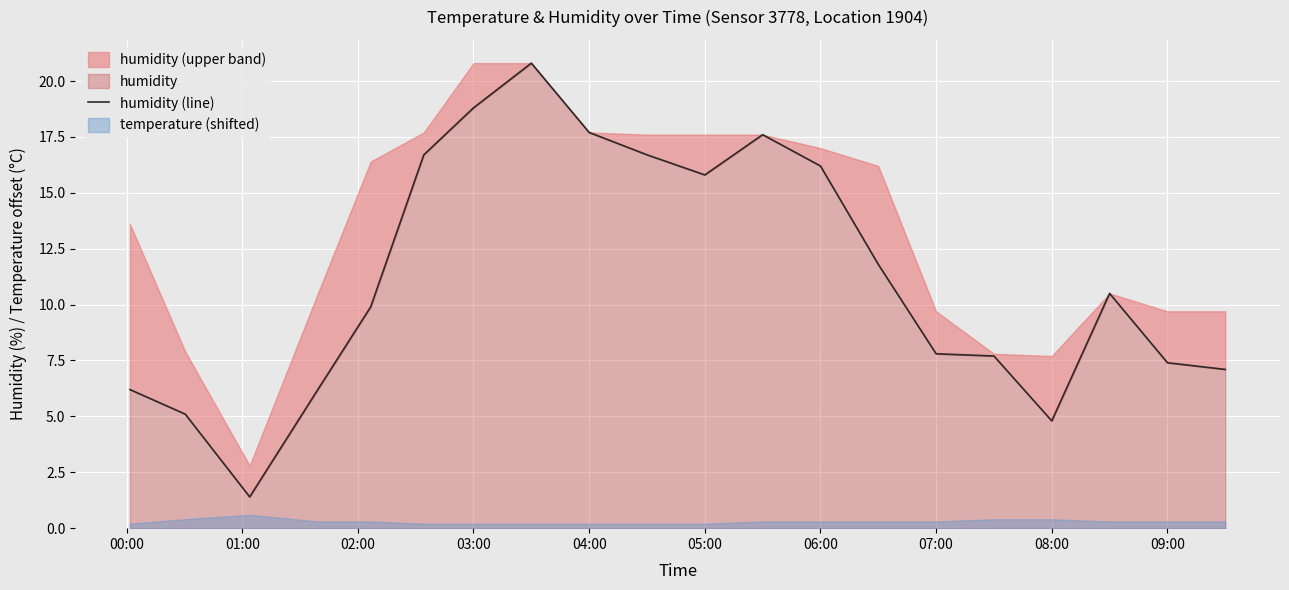

The chart shows a value of 6.4 at 04:00. True or false?

False